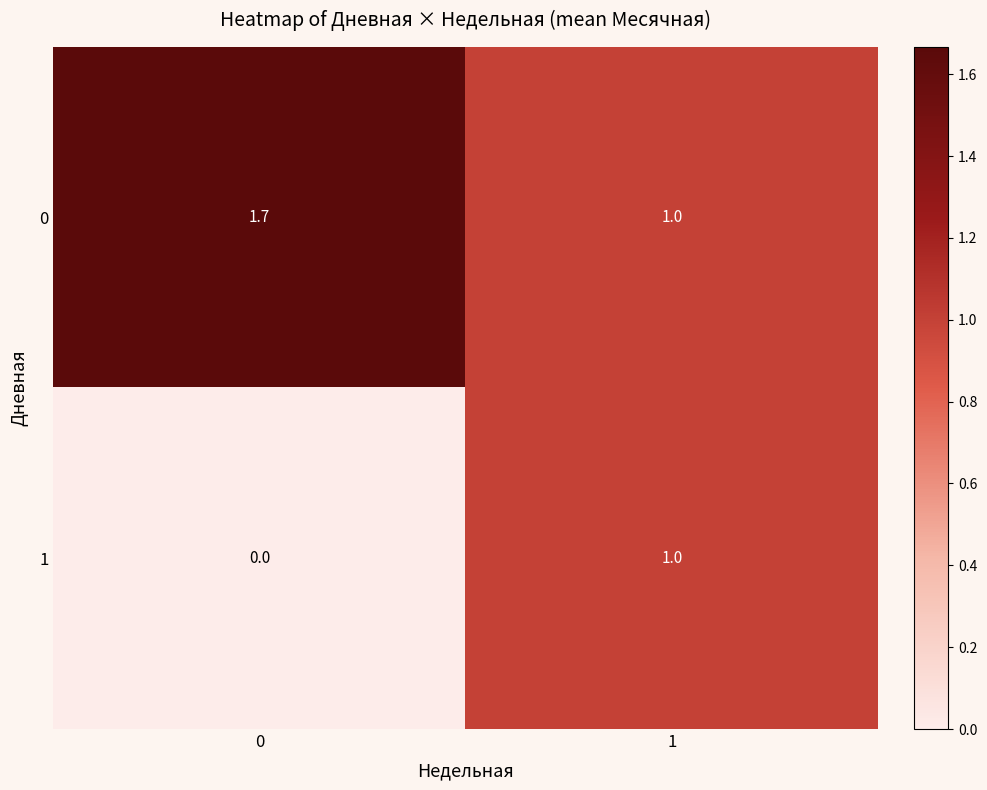

At 0, list the series in order from smallest to largest.

1, 0